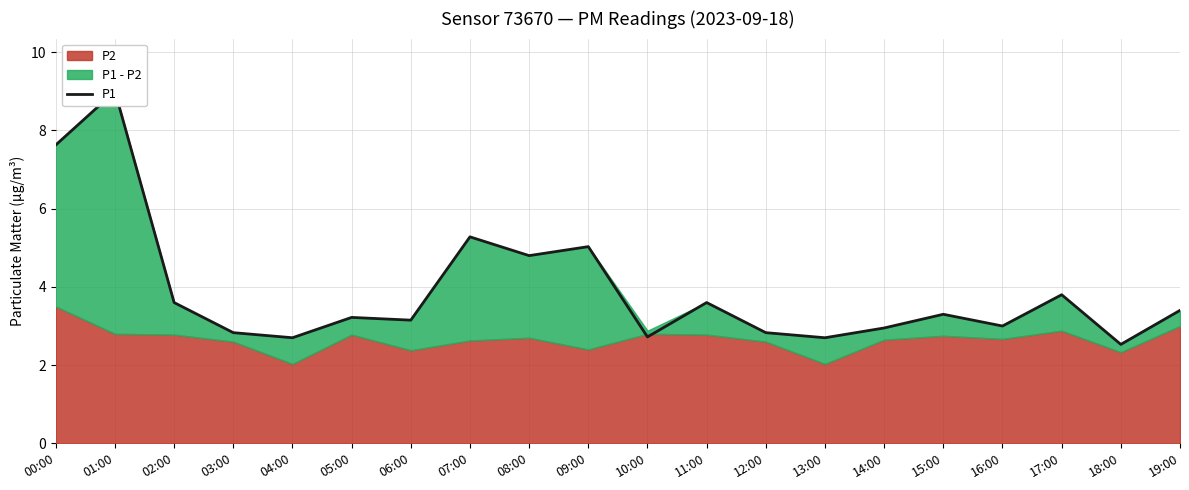

What is the difference between the second highest and minimum values?

5.1